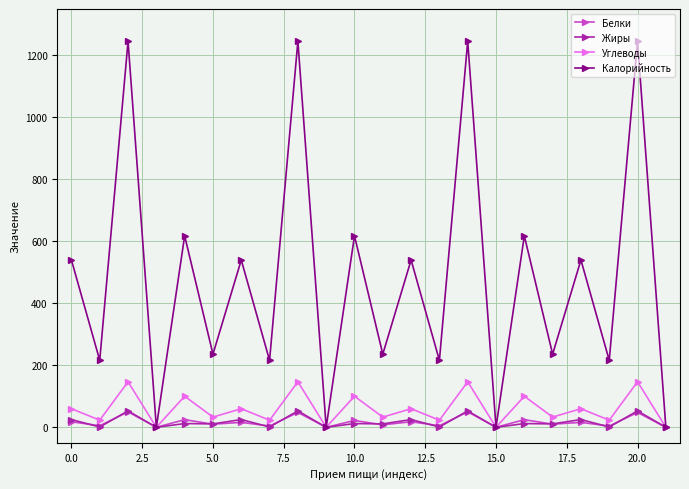

How many data points in Углеводы are less than 60?

11